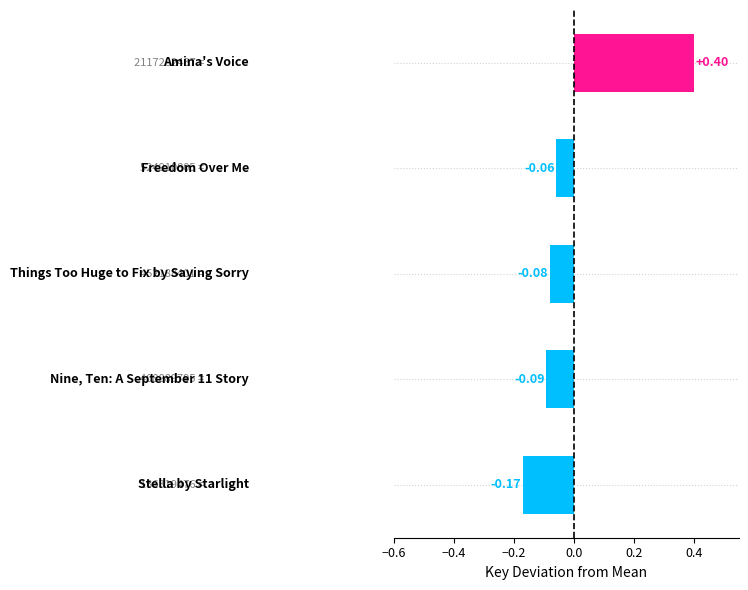

What is the difference between the maximum and minimum values?

0.6